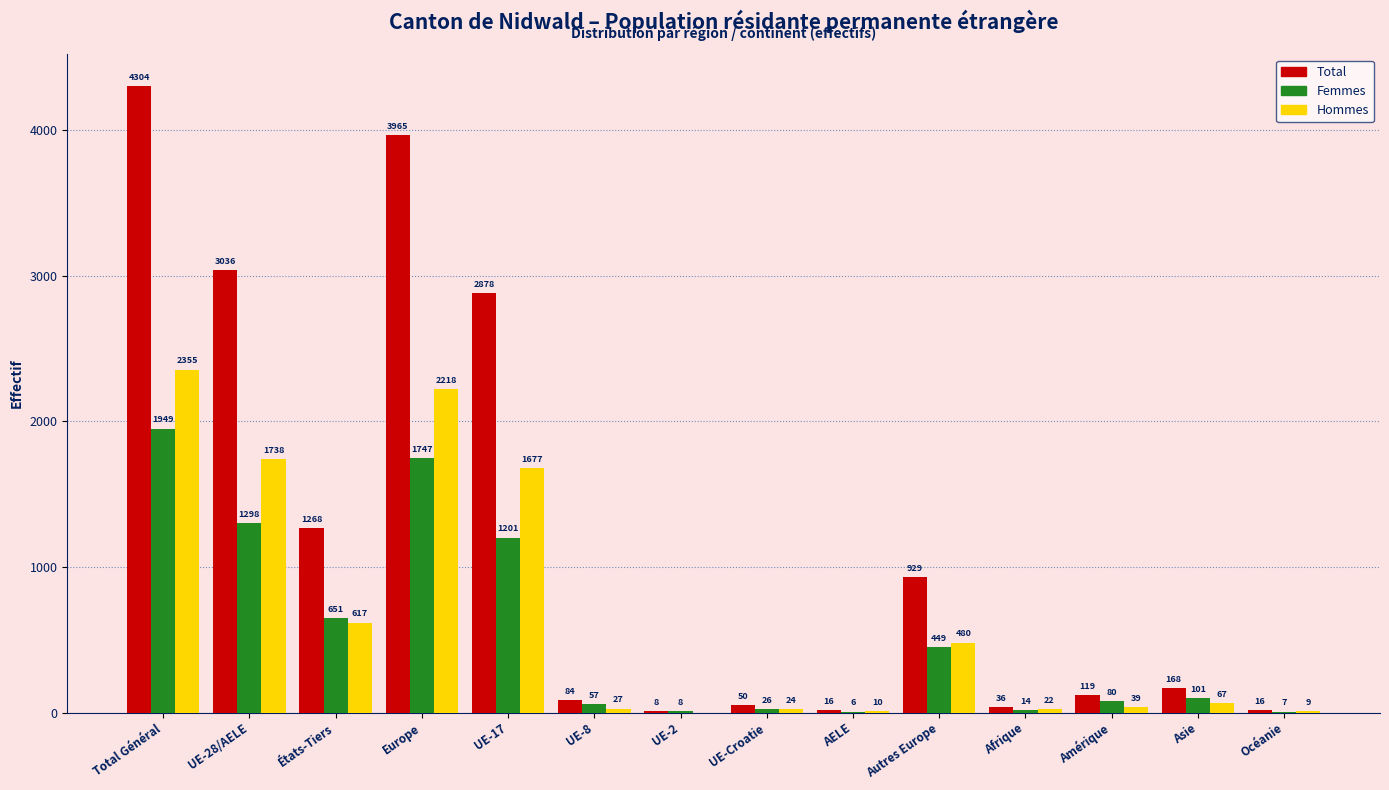

Reading left to right, what are all the values shown in this chart?

Total: Total Général=4304	UE-28/AELE=3036	États-Tiers=1268	Europe=3965	UE-17=2878	UE-8=84	UE-2=8	UE-Croatie=50	AELE=16	Autres Europe=929	Afrique=36	Amérique=119	Asie=168	Océanie=16
Femmes: Total Général=1949	UE-28/AELE=1298	États-Tiers=651	Europe=1747	UE-17=1201	UE-8=57	UE-2=8	UE-Croatie=26	AELE=6	Autres Europe=449	Afrique=14	Amérique=80	Asie=101	Océanie=7
Hommes: Total Général=2355	UE-28/AELE=1738	États-Tiers=617	Europe=2218	UE-17=1677	UE-8=27	UE-2=0	UE-Croatie=24	AELE=10	Autres Europe=480	Afrique=22	Amérique=39	Asie=67	Océanie=9